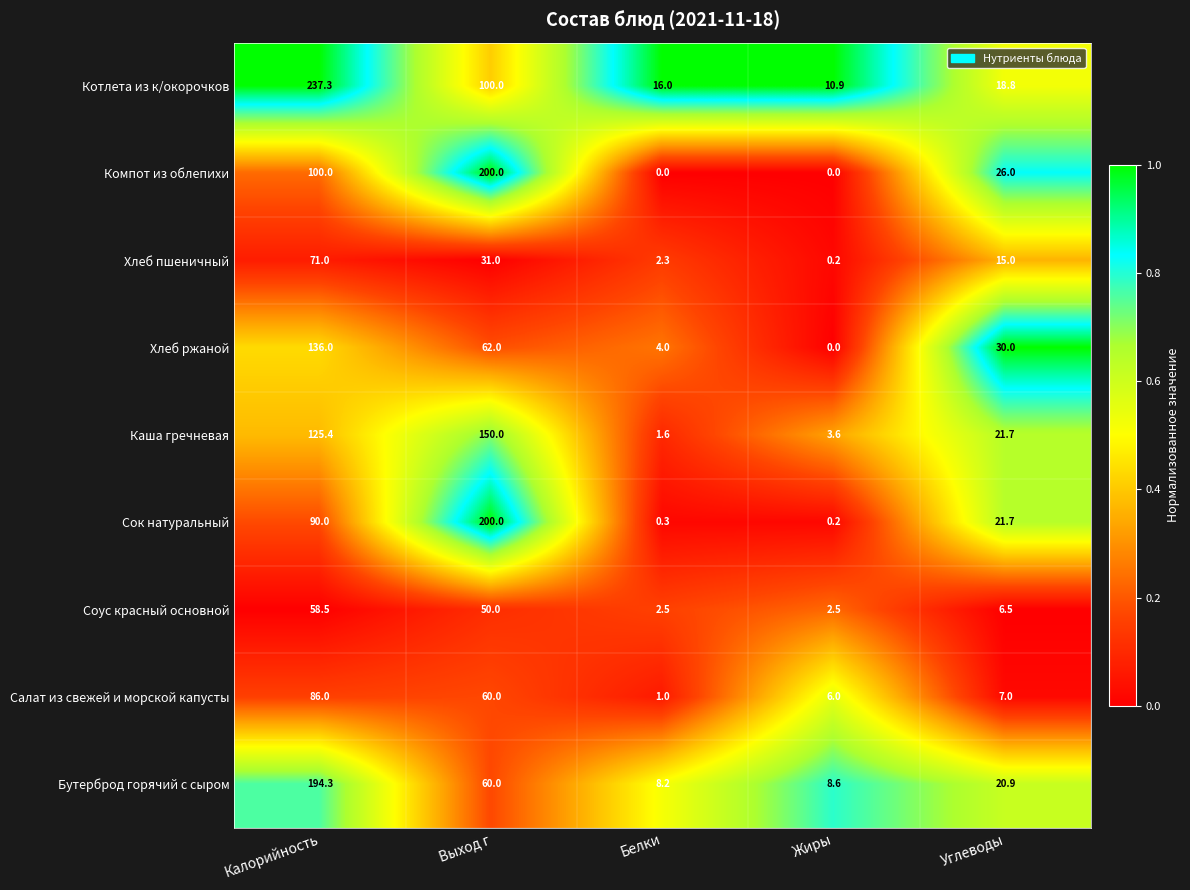

What is the sum of the Каша гречневая values at Углеводы and Выход г?

171.7